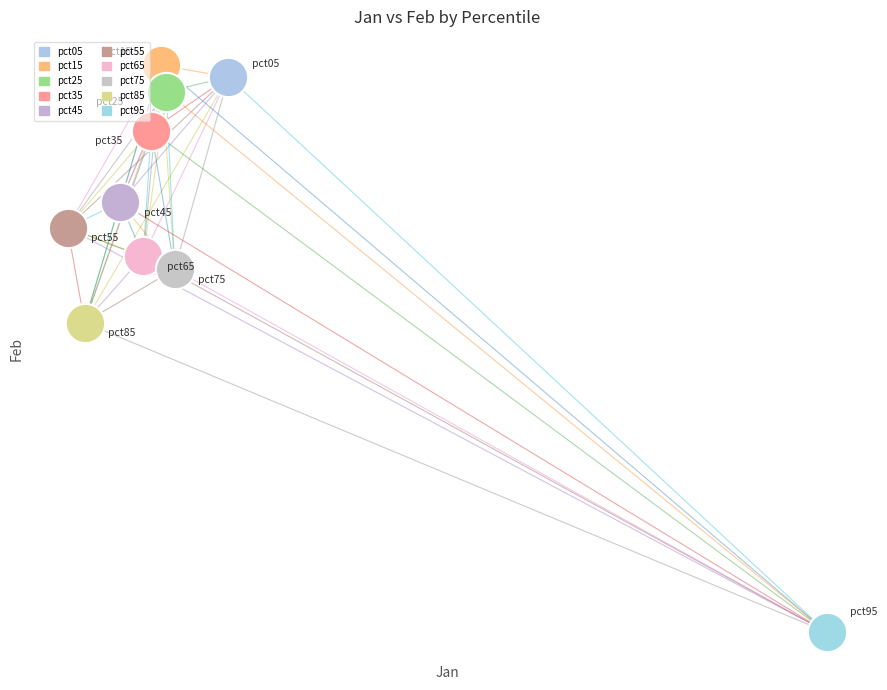

What are all the series names shown in the legend?

pct05, pct15, pct25, pct35, pct45, pct55, pct65, pct75, pct85, pct95